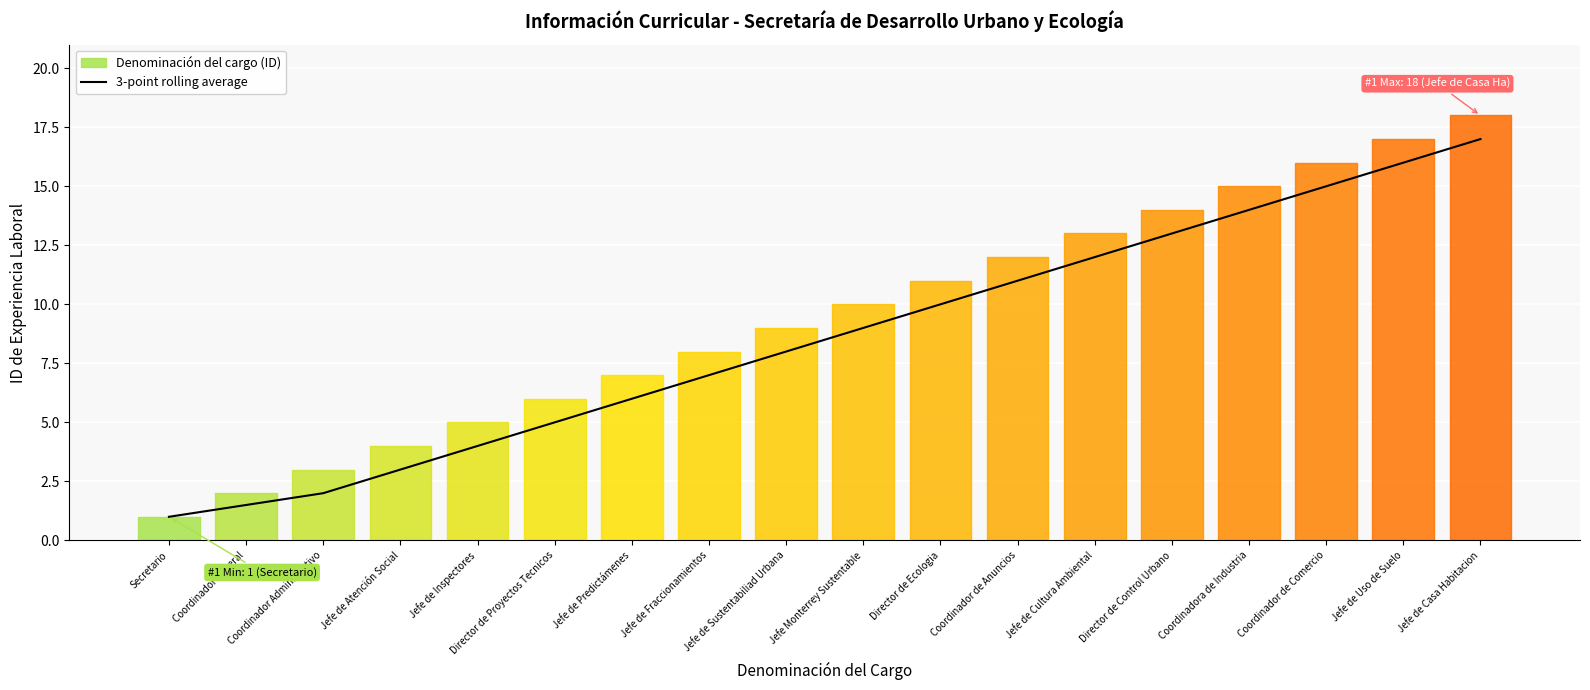

Reading right to left, list all the values displayed in this chart.

17.0	16.0	15.0	14.0	13.0	12.0	11.0	10.0	9.0	8.0	7.0	6.0	5.0	4.0	3.0	2.0	1.5	1.0